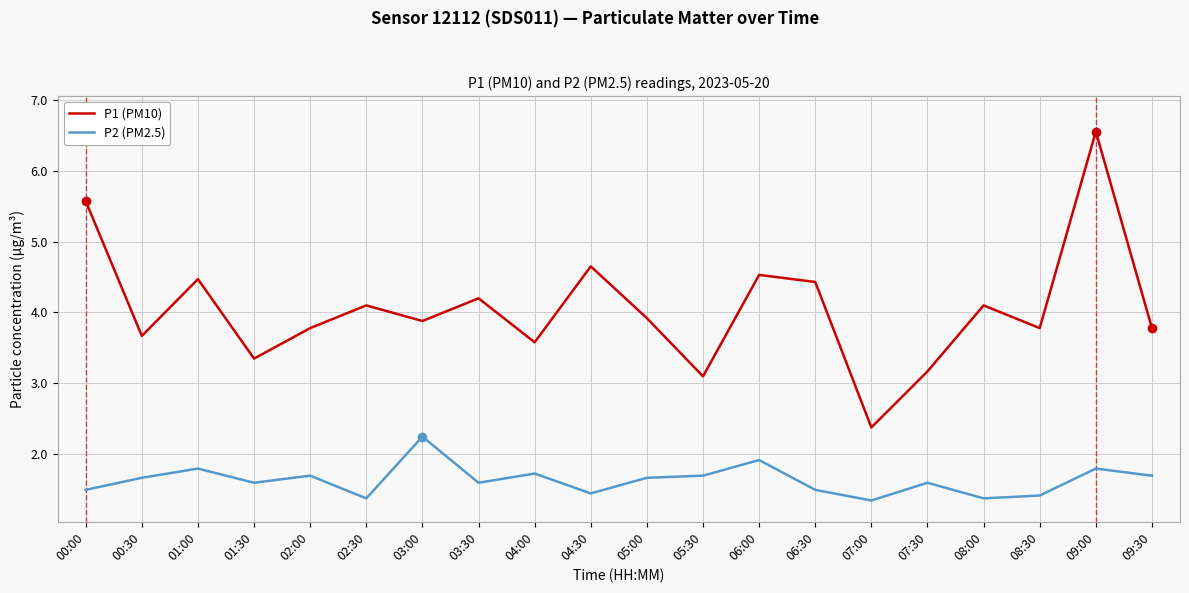

What is the spread (max minus min) of values at 03:30?

2.6